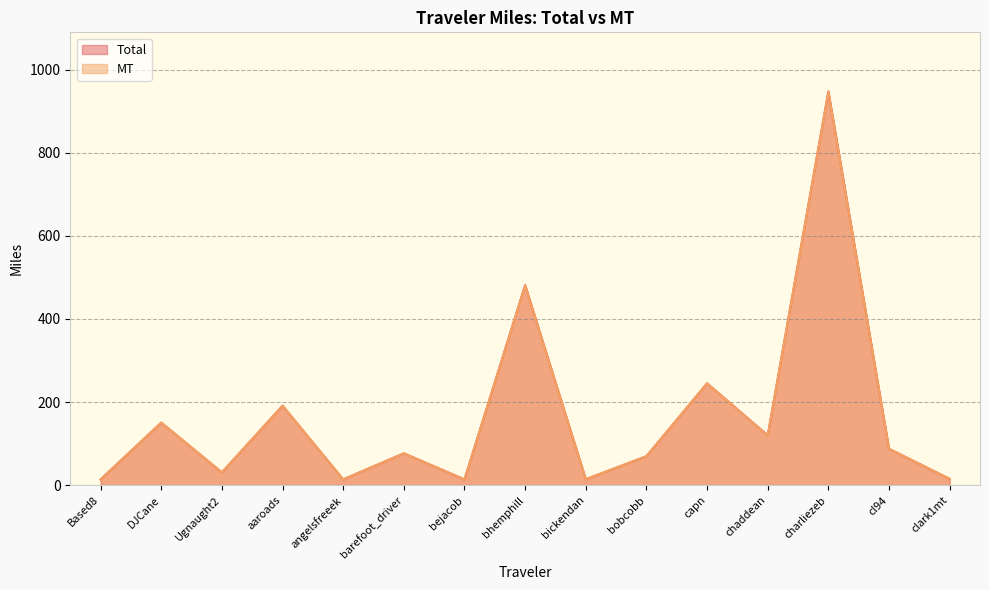

Reading left to right, what are all the values shown in this chart?

Total: 13.9	150.5	30.8	191.2	13.9	76.6	13.9	481.4	14.3	69.7	245.1	119.9	947.7	87.5	15.2
MT: 13.9	150.5	30.8	191.2	13.9	76.6	13.9	480.4	14.3	69.7	245.1	119.0	946.8	87.5	15.2